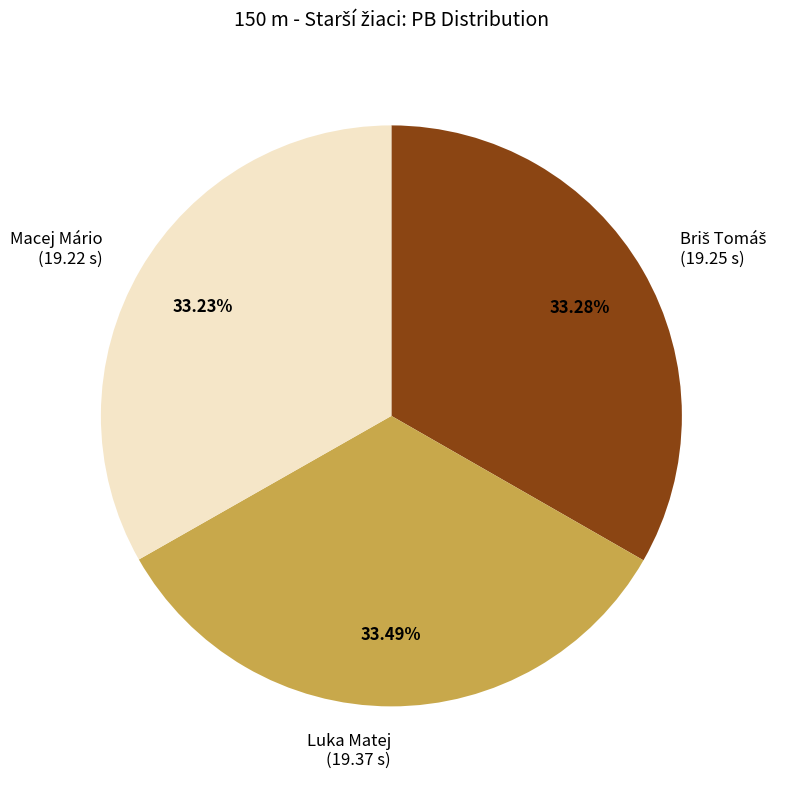

Combined, do Luka Matej (19.37 s) and Macej Mário (19.22 s) account for over 50%?

Yes